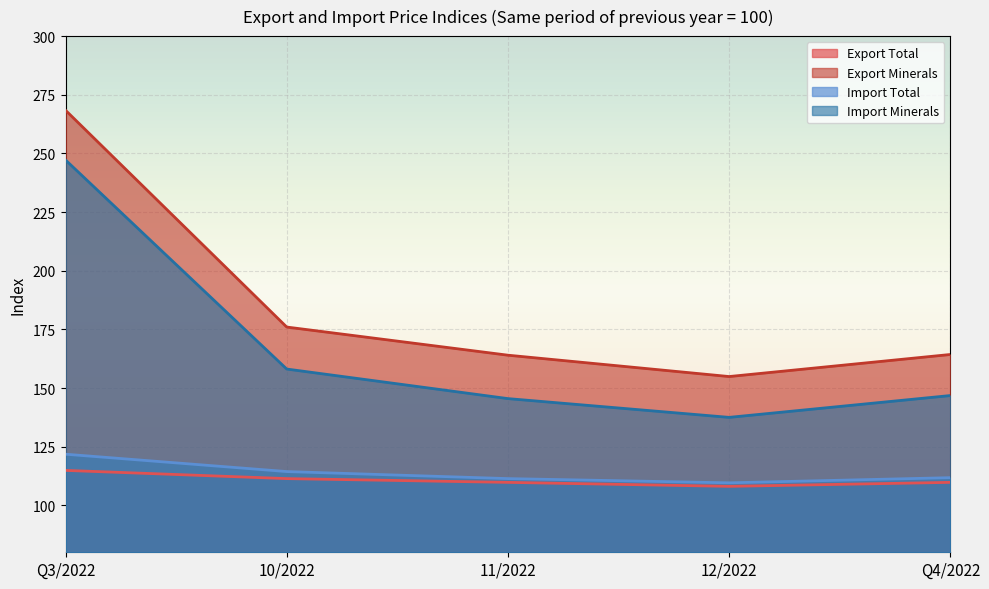

Rank the series by their maximum value, from lowest to highest.

Export Total, Import Total, Import Minerals, Export Minerals